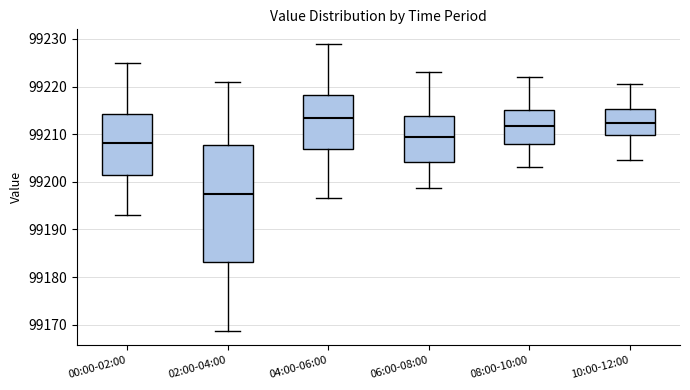

Reading left to right, read every box against the y-axis: the position of its median line, the range the box covers, and the ends of its whiskers. The values are not printed on the chart, so give them approximately, as read against the axis.

00:00-02:00: median 99208, box 99201 to 99214, whiskers 99193 to 99225
02:00-04:00: median 99197, box 99183 to 99208, whiskers 99169 to 99221
04:00-06:00: median 99213, box 99207 to 99218, whiskers 99197 to 99229
06:00-08:00: median 99209, box 99204 to 99214, whiskers 99199 to 99223
08:00-10:00: median 99212, box 99208 to 99215, whiskers 99203 to 99222
10:00-12:00: median 99212, box 99210 to 99215, whiskers 99205 to 99221